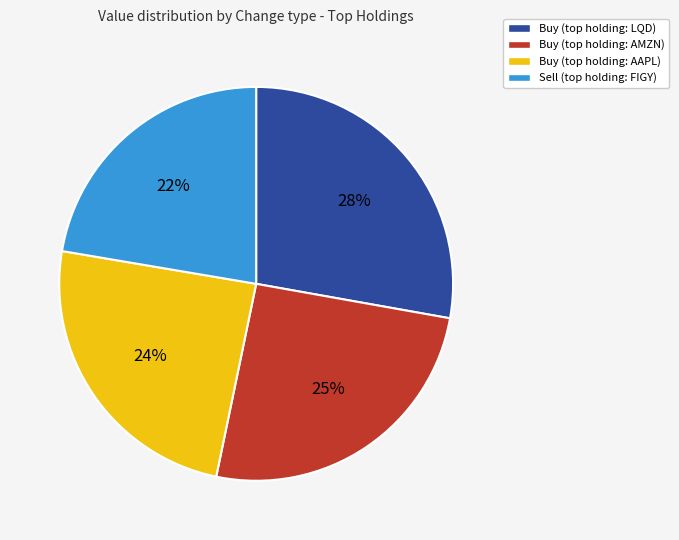

Is there any slice that represents more than half of the pie?

No